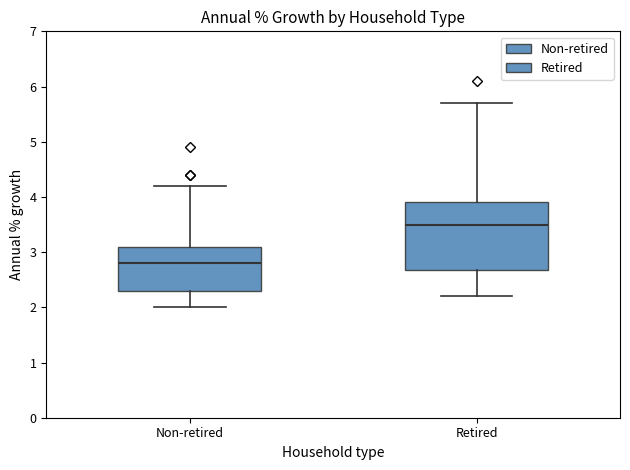

Reading left to right, read every box against the y-axis: the position of its median line, the range the box covers, and the ends of its whiskers. The values are not printed on the chart, so give them approximately, as read against the axis.

Non-retired: median 2.8, box 2.3 to 3.1, whiskers 2.0 to 4.2
Retired: median 3.5, box 2.7 to 3.9, whiskers 2.2 to 5.7